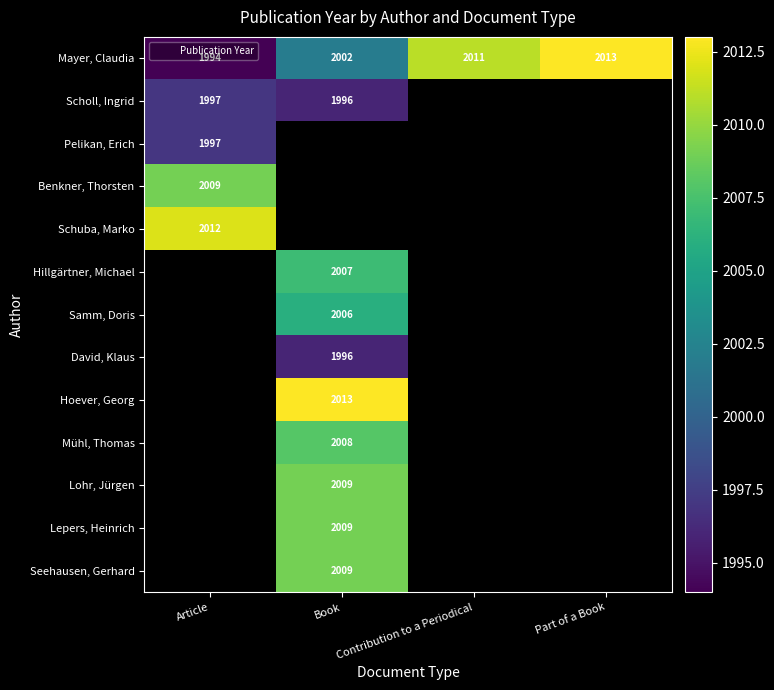

Count the number of data series in this chart.

13